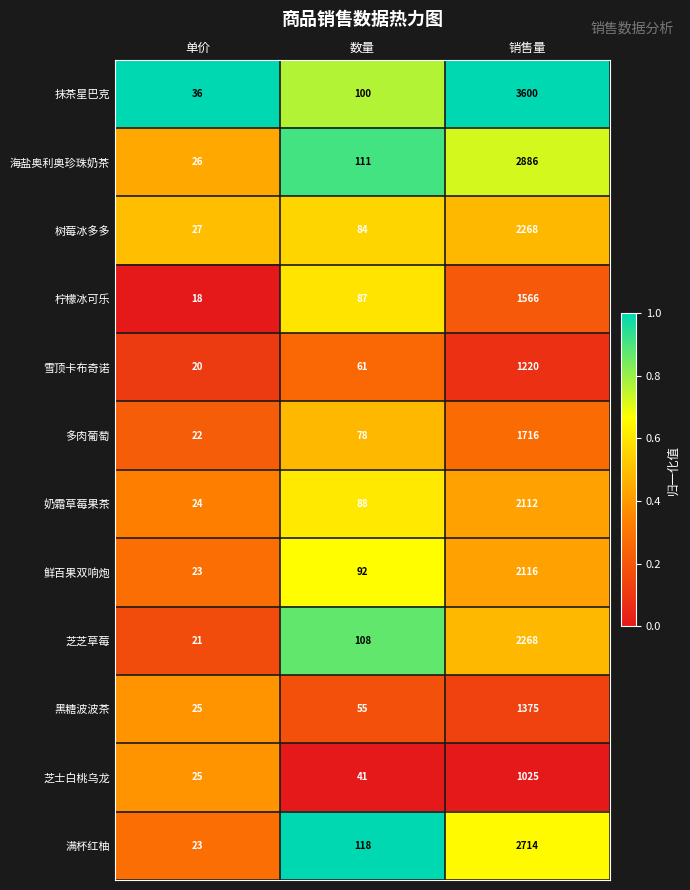

Which series has the largest range (max minus min)?

抹茶星巴克